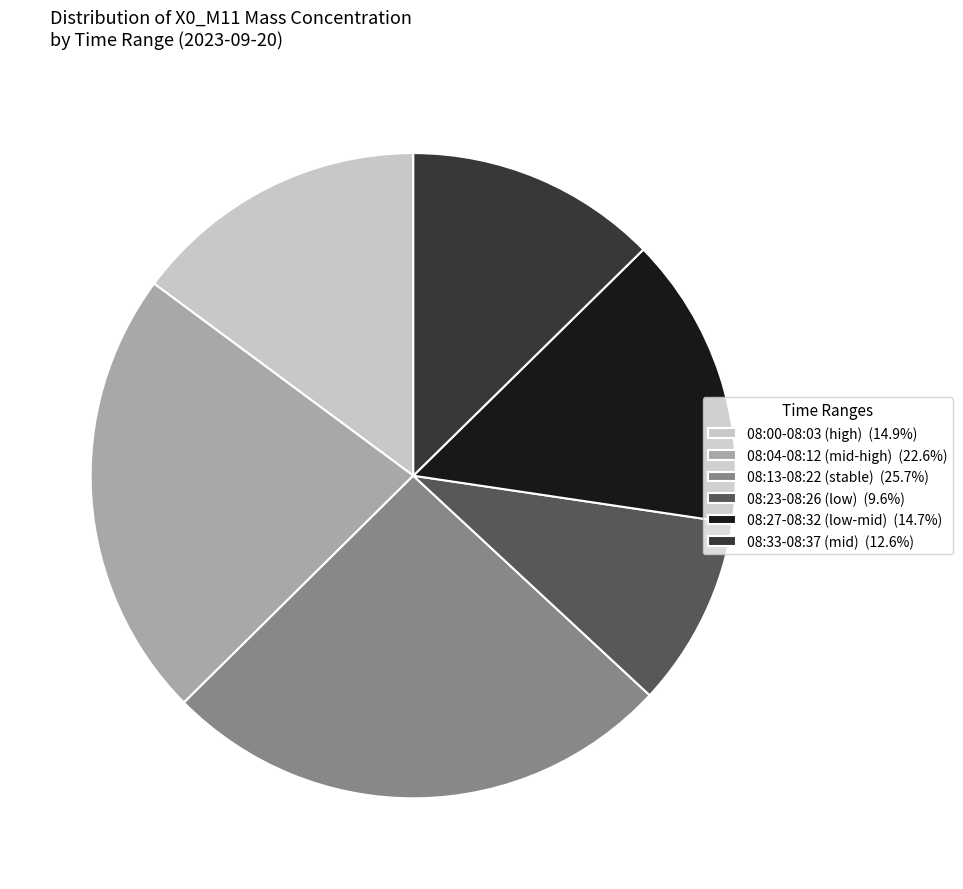

Is there any slice that represents more than half of the pie?

No